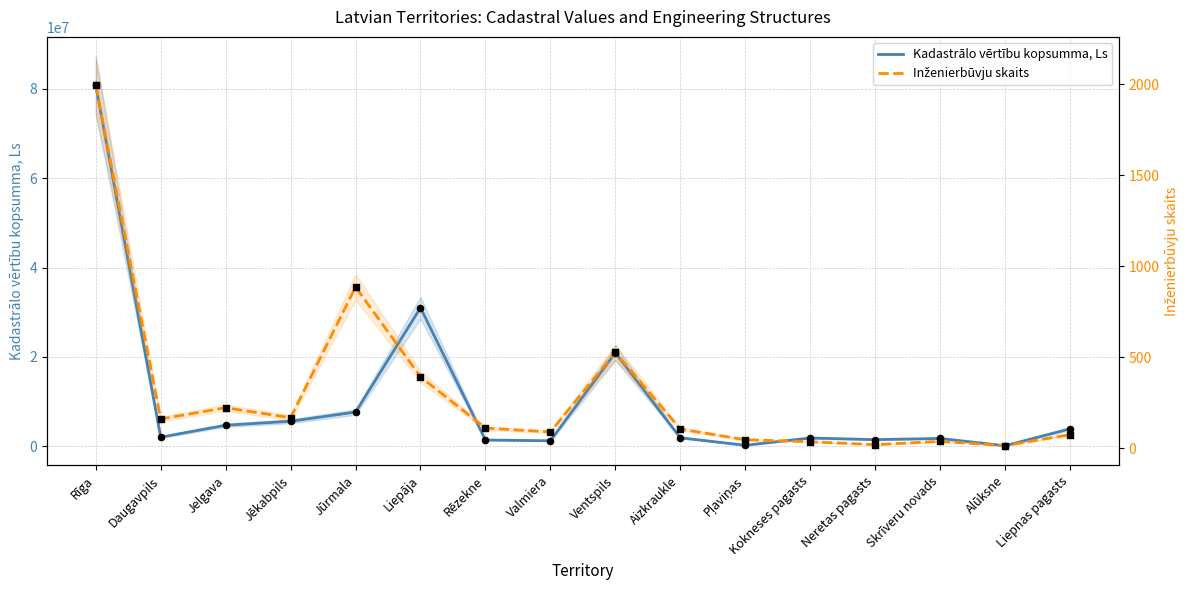

Which series contains the highest Y value?

Kadastrālo vērtību kopsumma, Ls